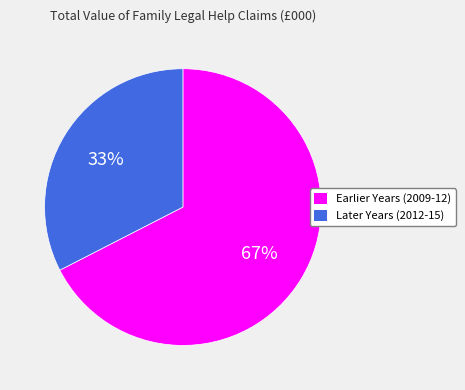

Is there any slice that represents more than half of the pie?

Yes